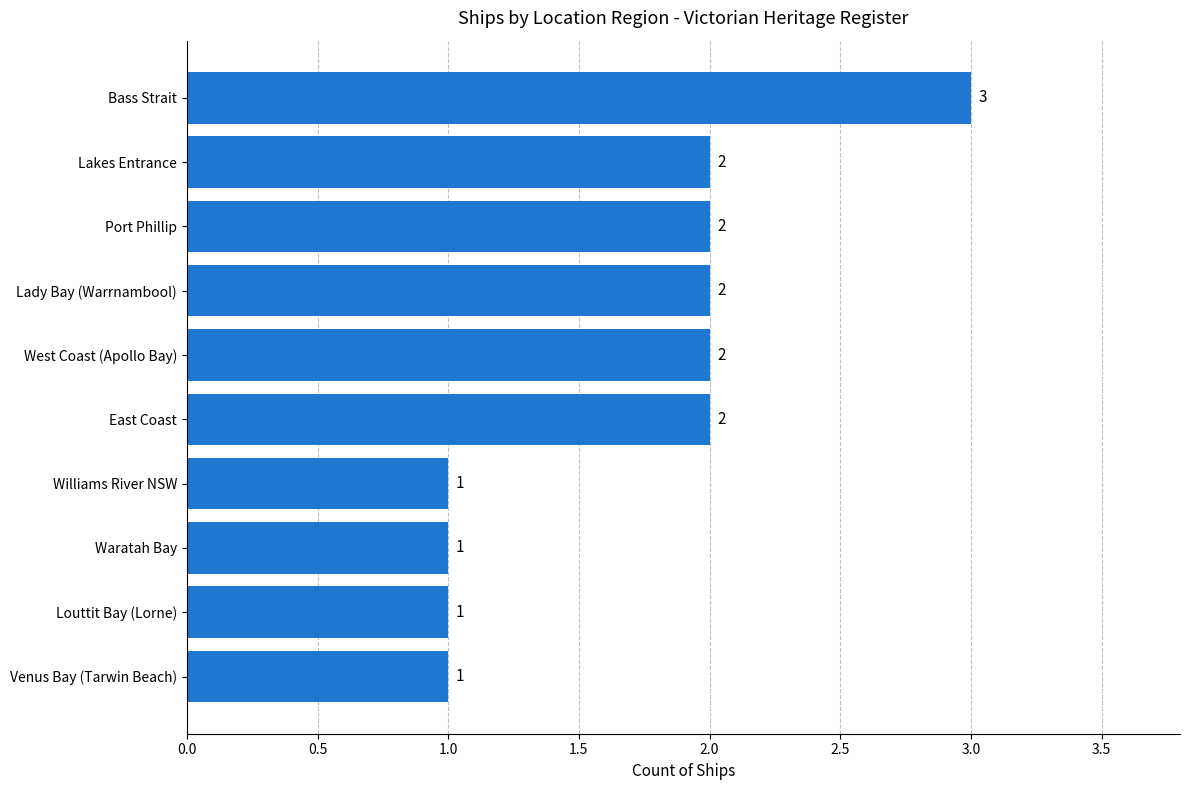

What is the ratio of the value at Waratah Bay to the value at Venus Bay (Tarwin Beach)?

1.0